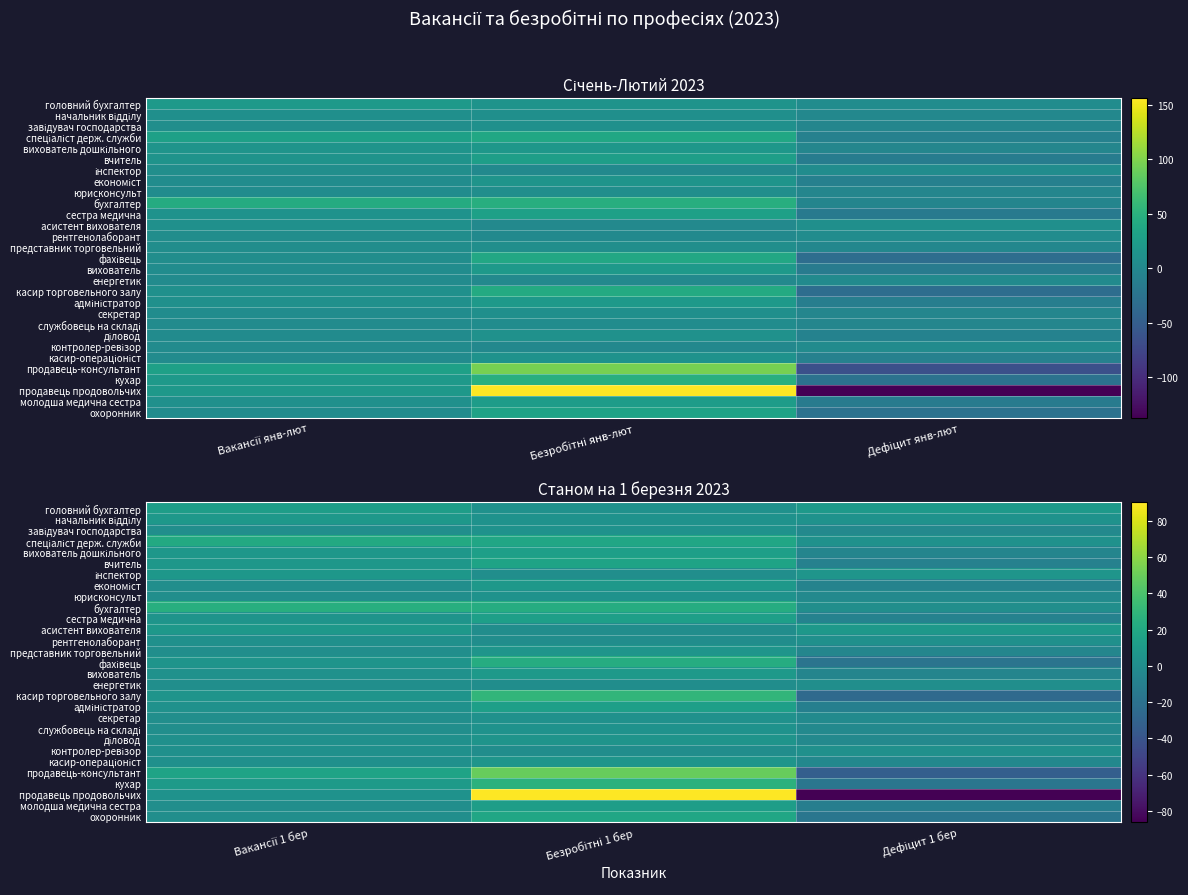

At Вакансії 1 бер, list the series in order from smallest to largest.

завідувач господарства, економіст, юрисконсульт, представник торговельний, енергетик, секретар, службовець на складі, молодша медична сестра, охоронник, рентгенолаборант, діловод, контролер-ревізор, касир-операціоніст, вихователь, адміністратор, продавець продовольчих, сестра медична, фахівець, касир торговельного залу, вихователь дошкільного, вчитель, інспектор, начальник відділу, асистент вихователя, кухар, головний бухгалтер, продавець-консультант, спеціаліст держ. служби, бухгалтер